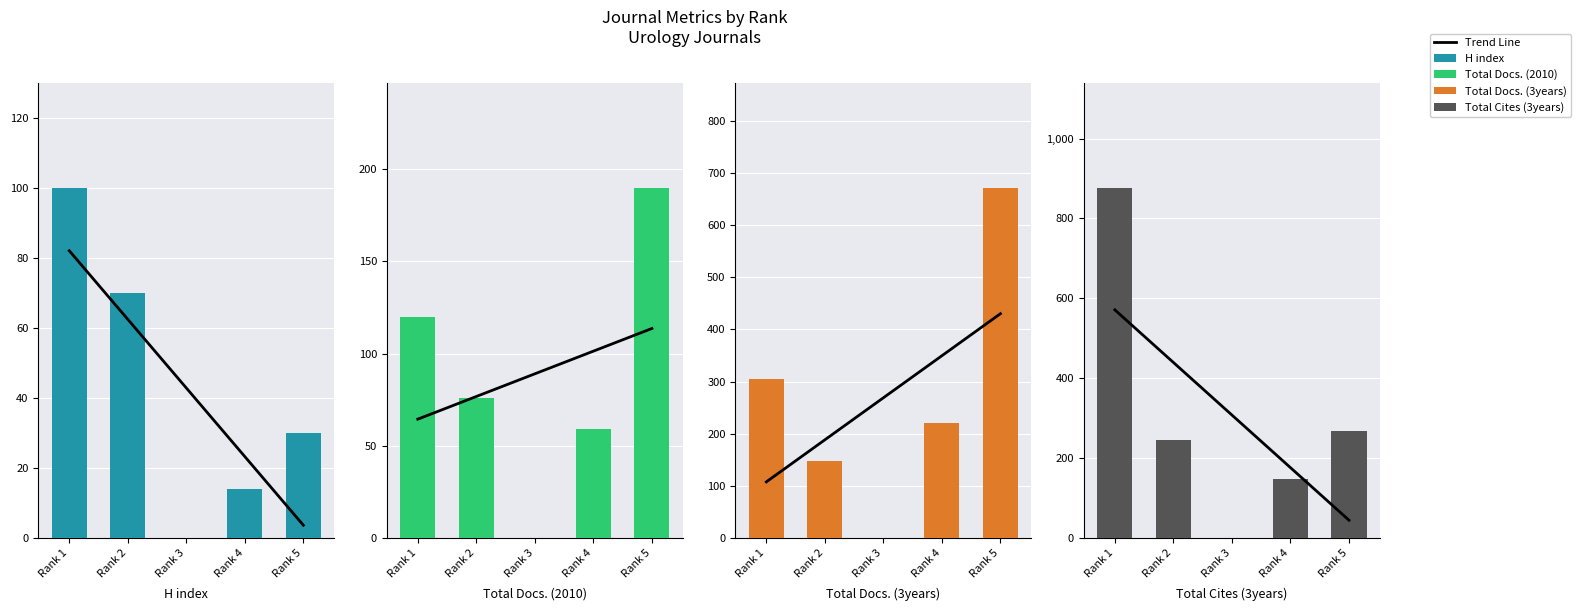

What is the value of the Total Docs. (2010) bar at the 5th from the left?

190.0